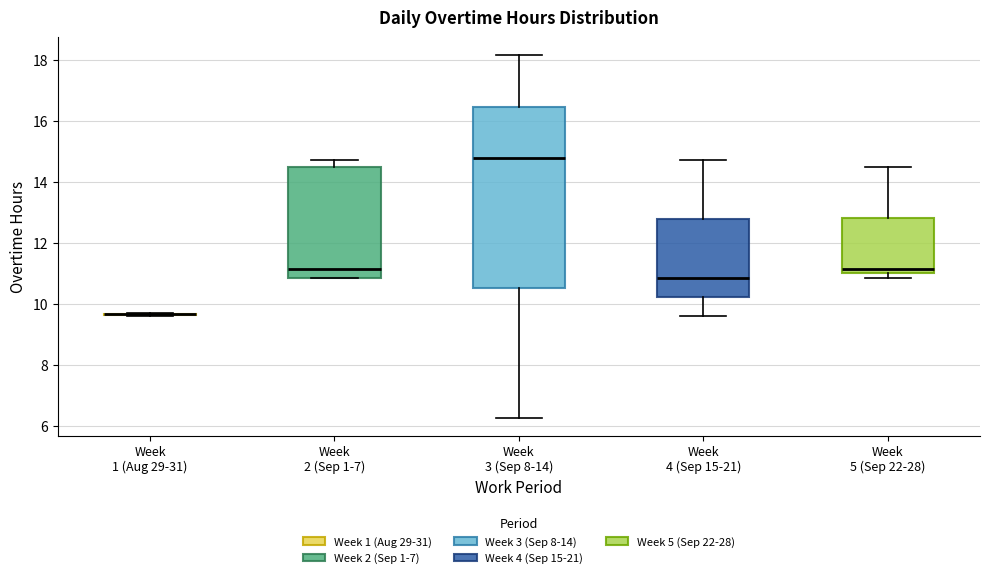

Where does the upper whisker of the box for Week 2 (Sep 1-7) end on the y-axis? The values are not printed on the chart, so give them approximately, as read against the axis.

14.8